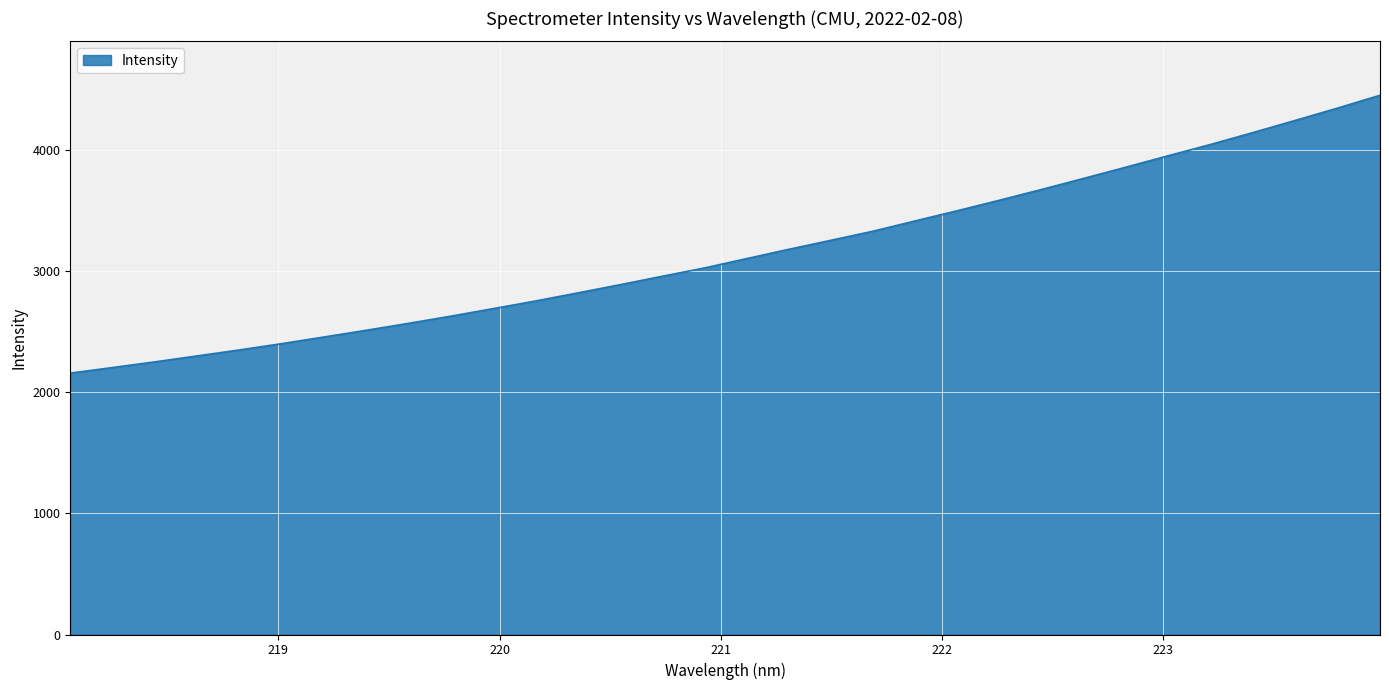

How many lines are shown in the chart?

1